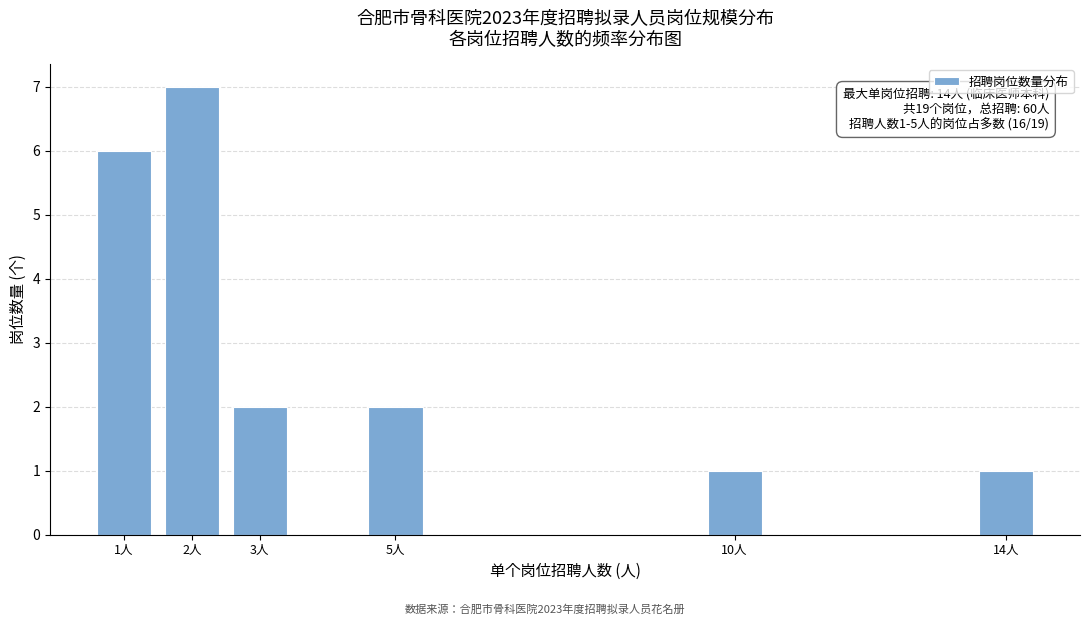

Reading left to right, list all the values displayed in this chart.

6	7	2	2	1	1